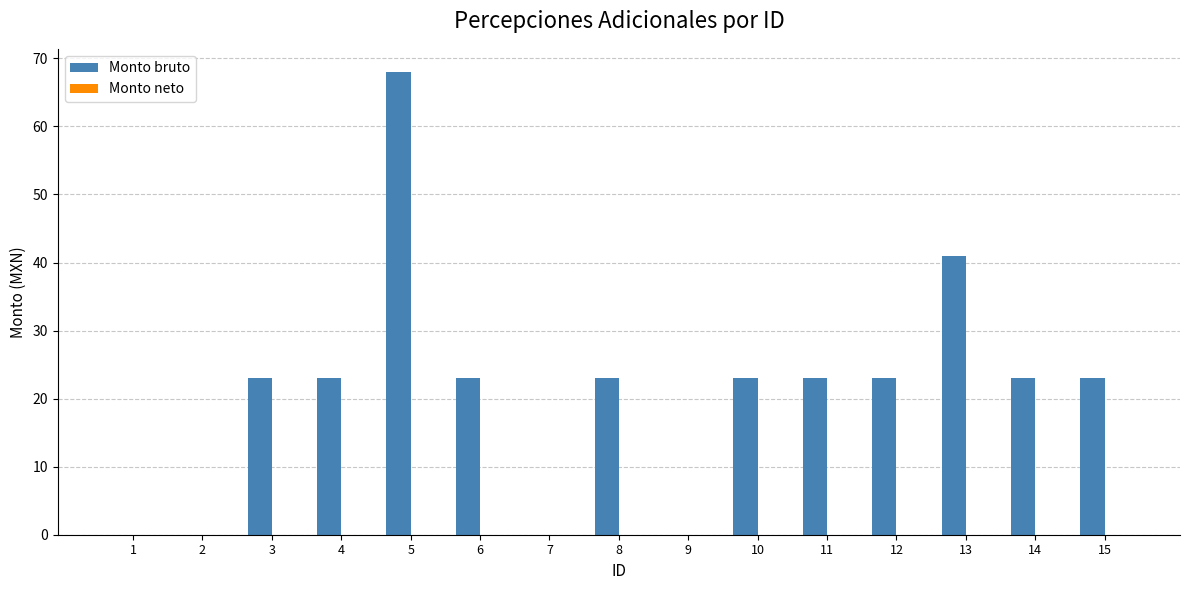

Reading left to right, what are all the values shown in this chart?

1=0	2=0	3=23	4=23	5=68	6=23	7=0	8=23	9=0	10=23	11=23	12=23	13=41	14=23	15=23